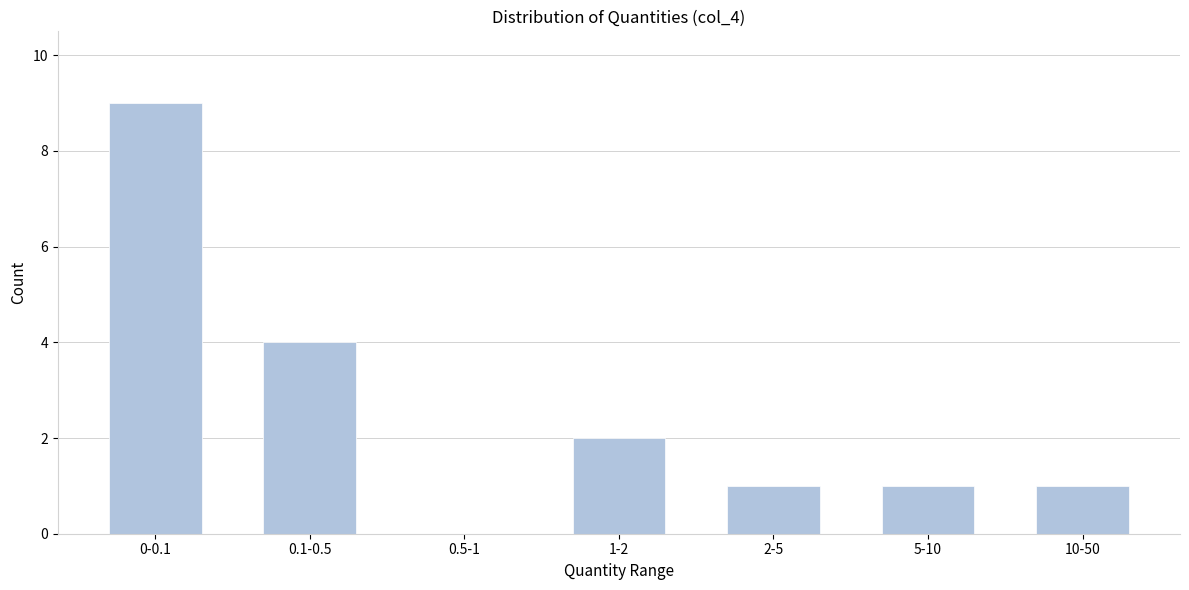

Reading left to right, extract all data points from this chart.

0-0.1=9	0.1-0.5=4	0.5-1=0	1-2=2	2-5=1	5-10=1	10-50=1